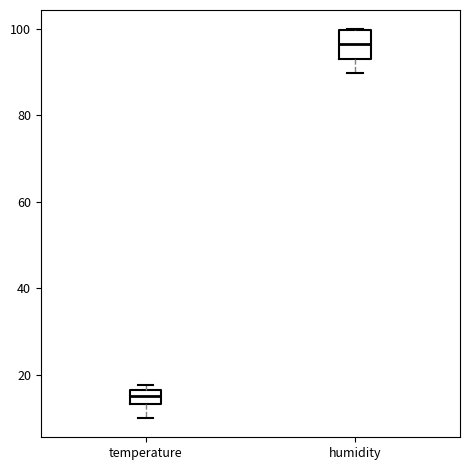

Which box's median line is the highest?

humidity